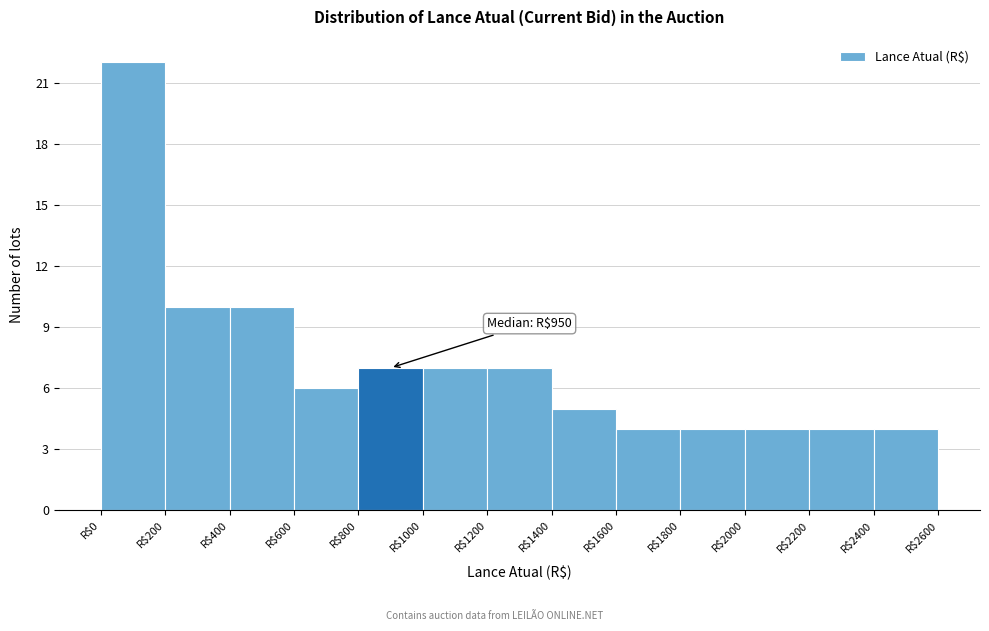

Over which range of the x-axis is the bar tallest?

0 to 200